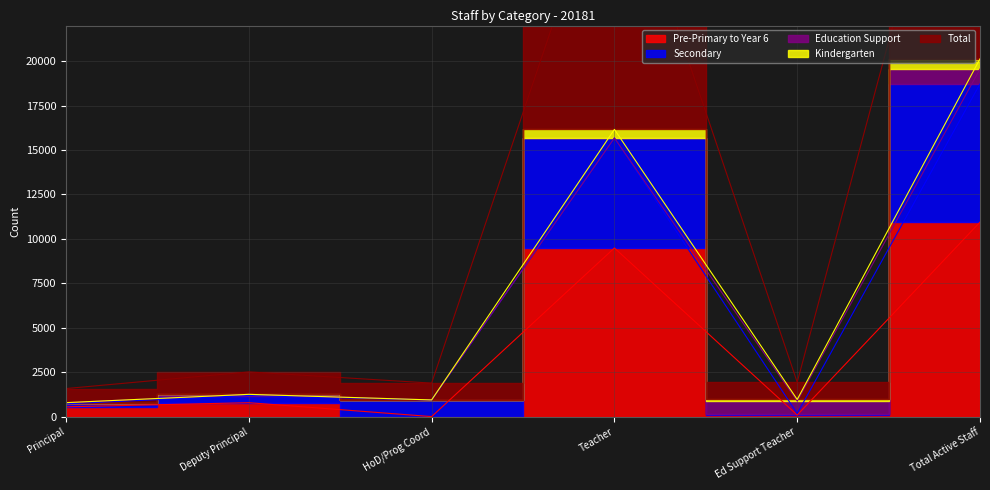

At which category does the chart reach its peak across all series?

Total Active Staff